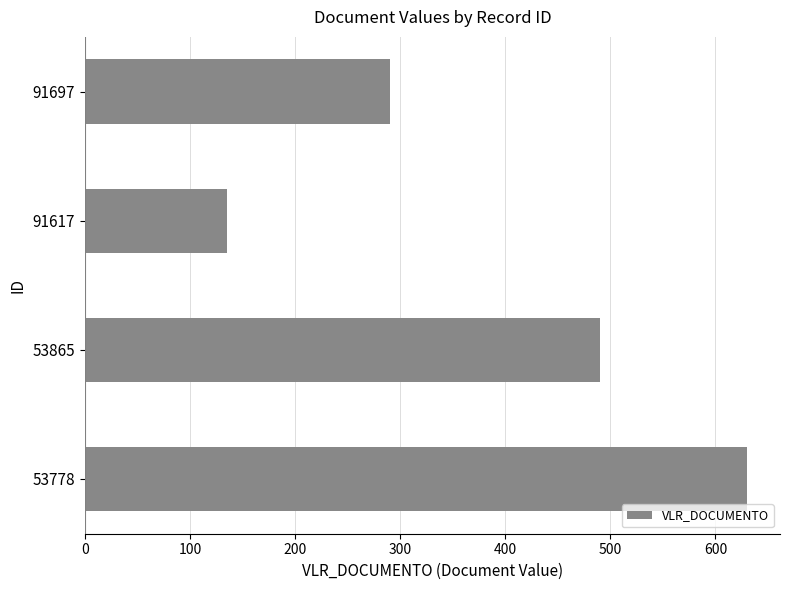

Where is the data nearest to the value 382?

91697